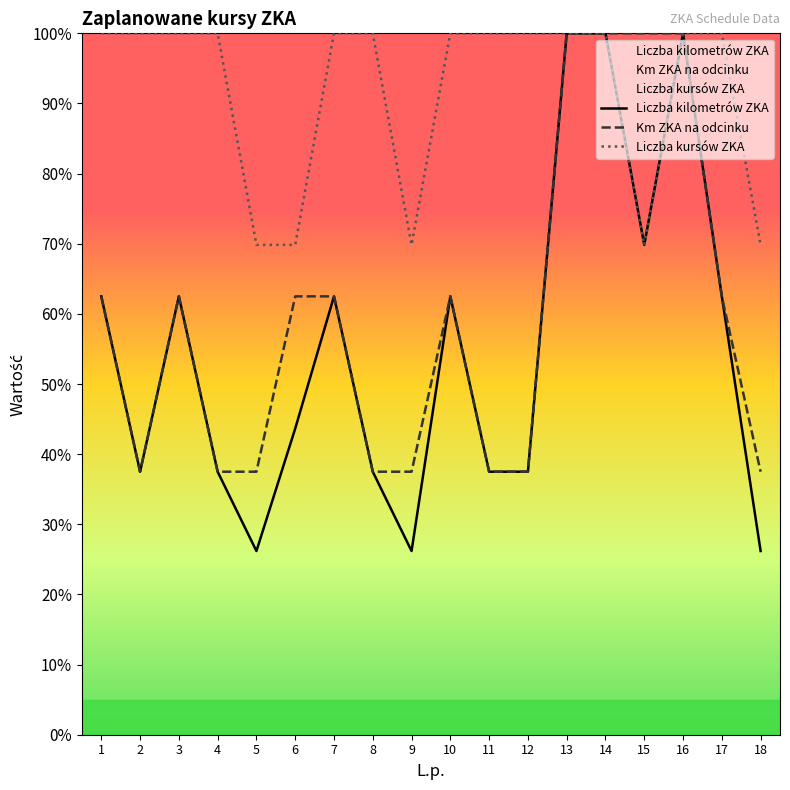

The Liczba kilometrów ZKA series shows 0.7 at 15. True or false?

True